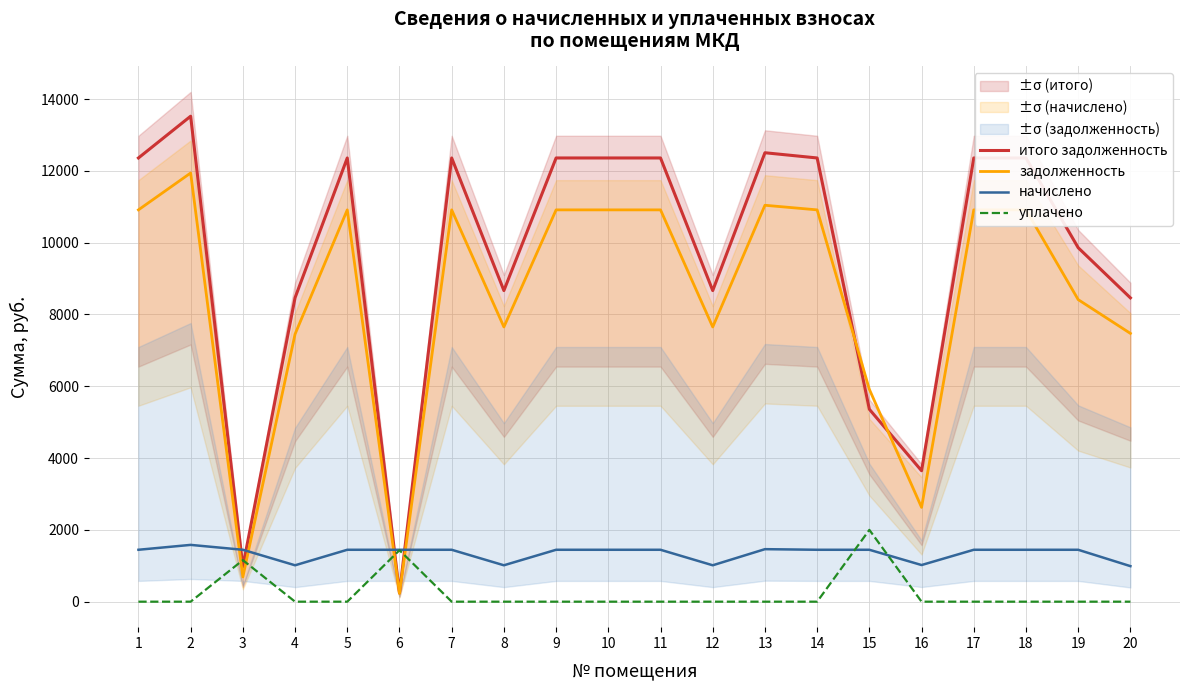

Reading left to right, list all the values displayed in this chart.

итого задолженность: 12359.9	13523.2	977.4	8466.5	12359.9	242.5	12359.9	8666.5	12359.9	12359.9	12359.9	8666.5	12505.3	12359.9	5359.9	3647.4	12359.9	12359.9	9859.9	8462.9
задолженность: 10914.0	11941.2	688.5	7452.6	10914.0	229.7	10914.0	7652.6	10914.0	10914.0	10914.0	7652.6	11042.4	10914.0	5914.0	2626.8	10914.0	10914.0	8414.0	7472.9
начислено: 1445.9	1582.0	1445.9	1013.8	1445.9	1445.9	1445.9	1013.8	1445.9	1445.9	1445.9	1013.8	1462.9	1445.9	1445.9	1020.6	1445.9	1445.9	1445.9	990.0
уплачено: 0.0	0.0	1157.0	0.0	0.0	1433.0	0.0	0.0	0.0	0.0	0.0	0.0	0.0	0.0	2000.0	0.0	0.0	0.0	0.0	0.0